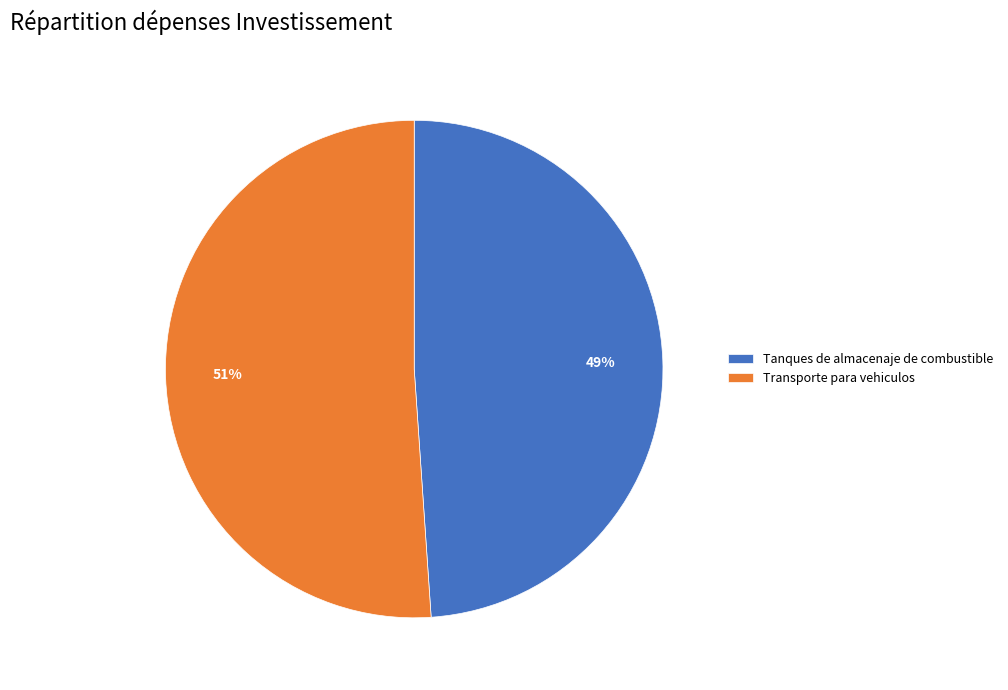

Does Tanques de almacenaje de combustible account for over 50% of the chart?

No